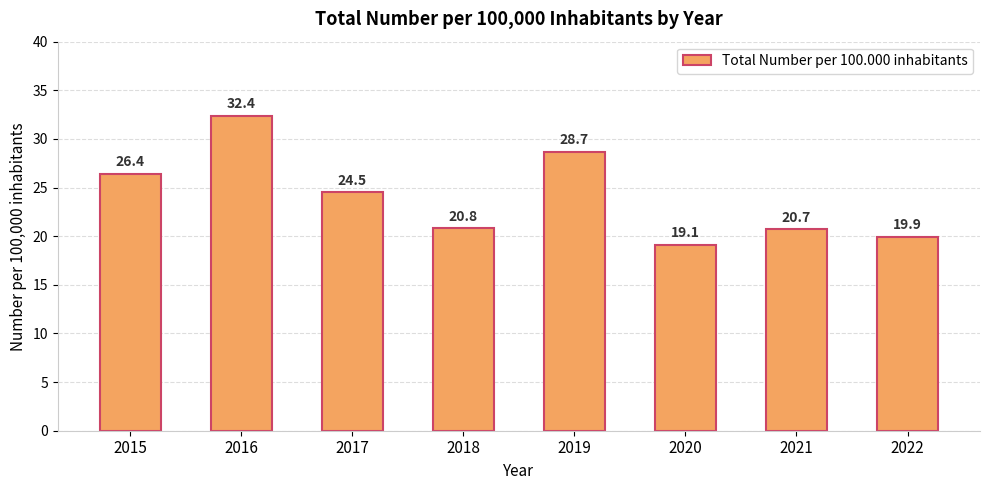

Reading left to right, extract all data points from this chart.

26.4	32.4	24.5	20.8	28.7	19.1	20.7	19.9